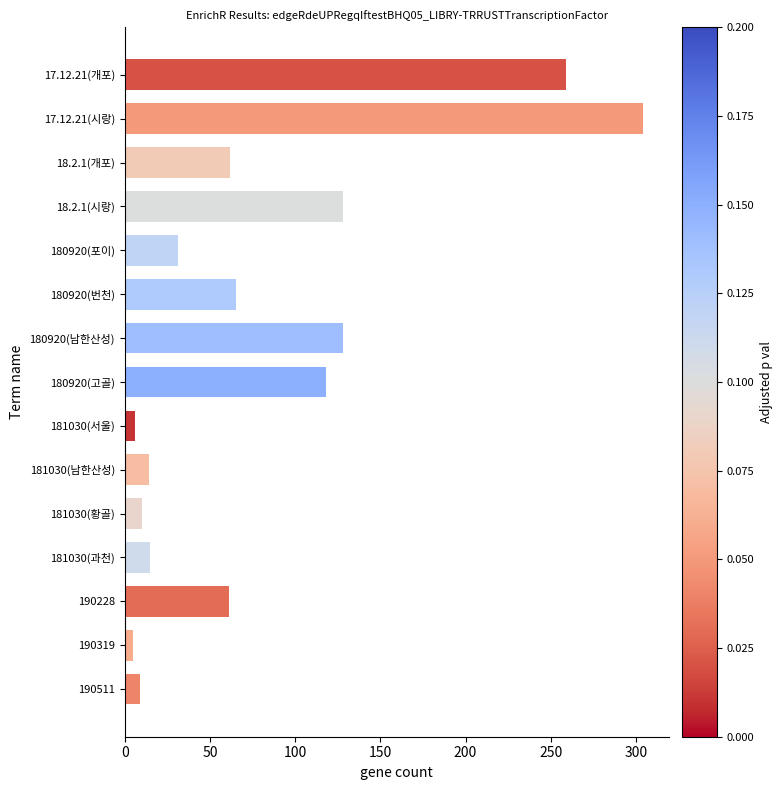

What is the smallest value displayed?

5